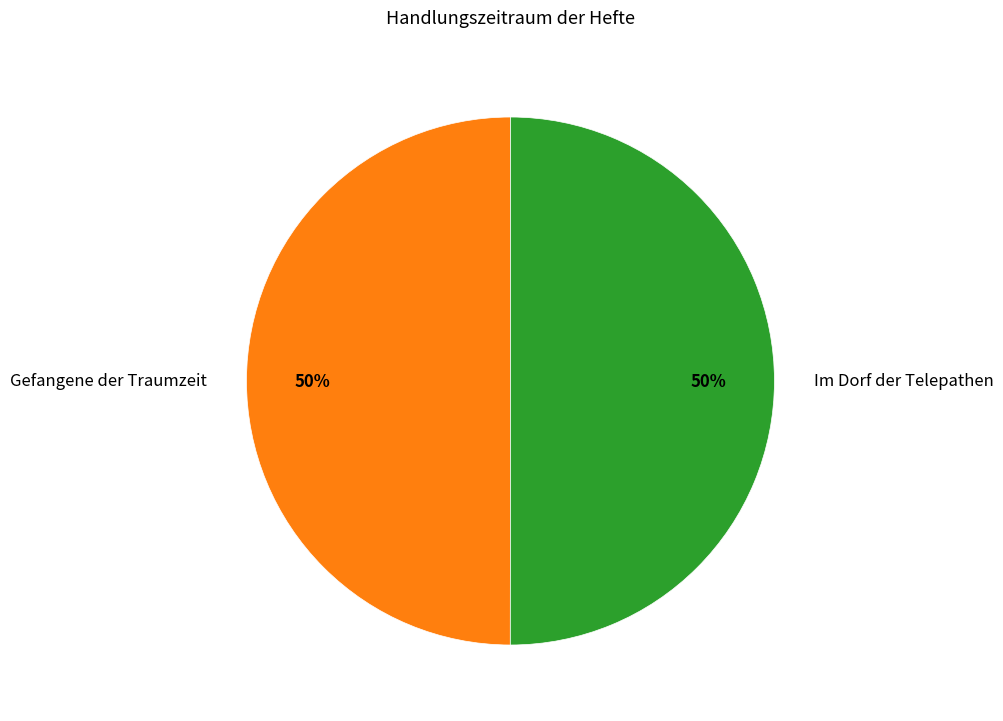

The Im Dorf der Telepathen slice represents 41% of the pie. True or false?

False